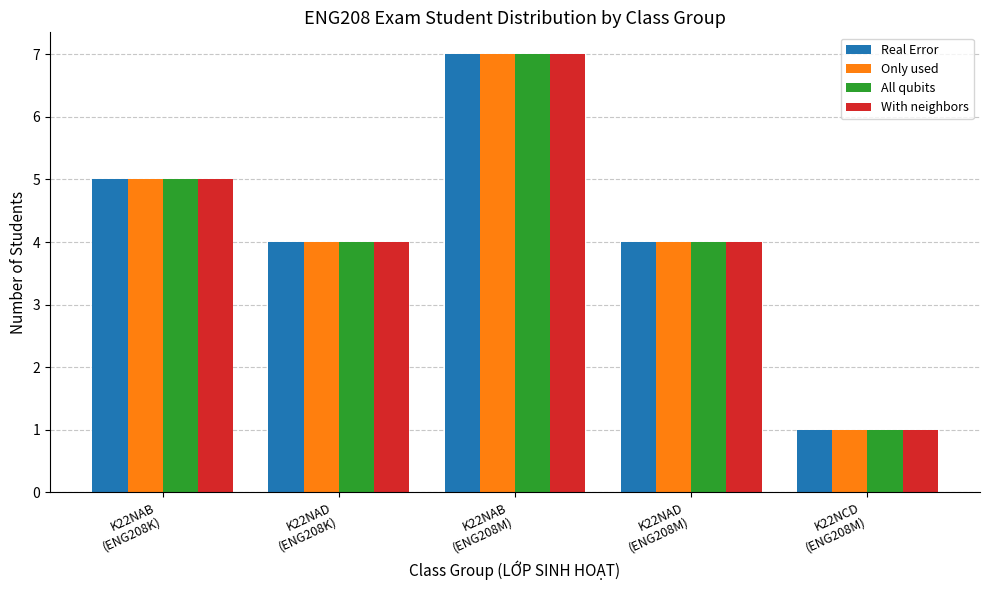

What is the greatest value displayed?

7